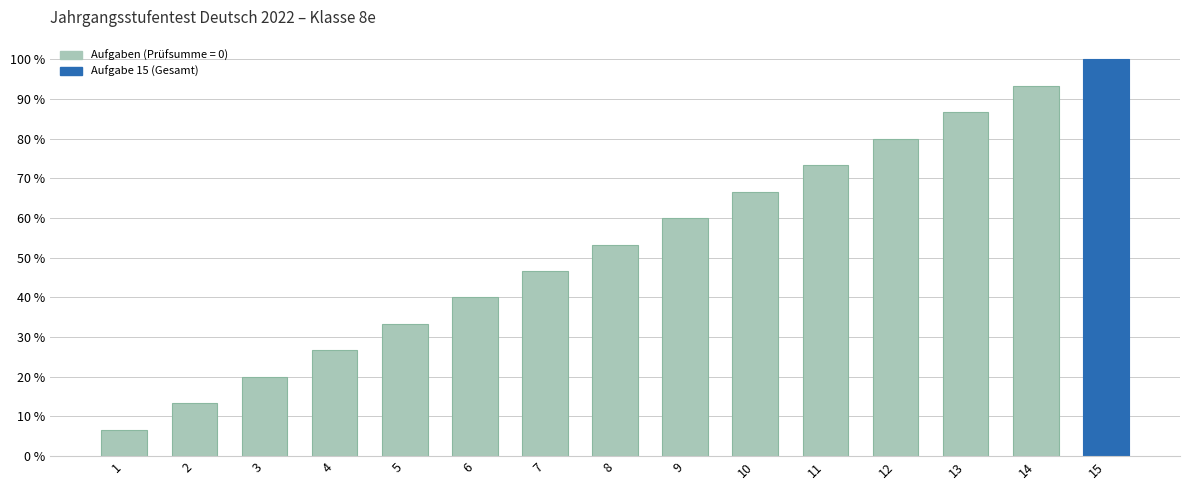

Reading left to right, what are all the values shown in this chart?

0.1	0.1	0.2	0.3	0.3	0.4	0.5	0.5	0.6	0.7	0.7	0.8	0.9	0.9	1.0